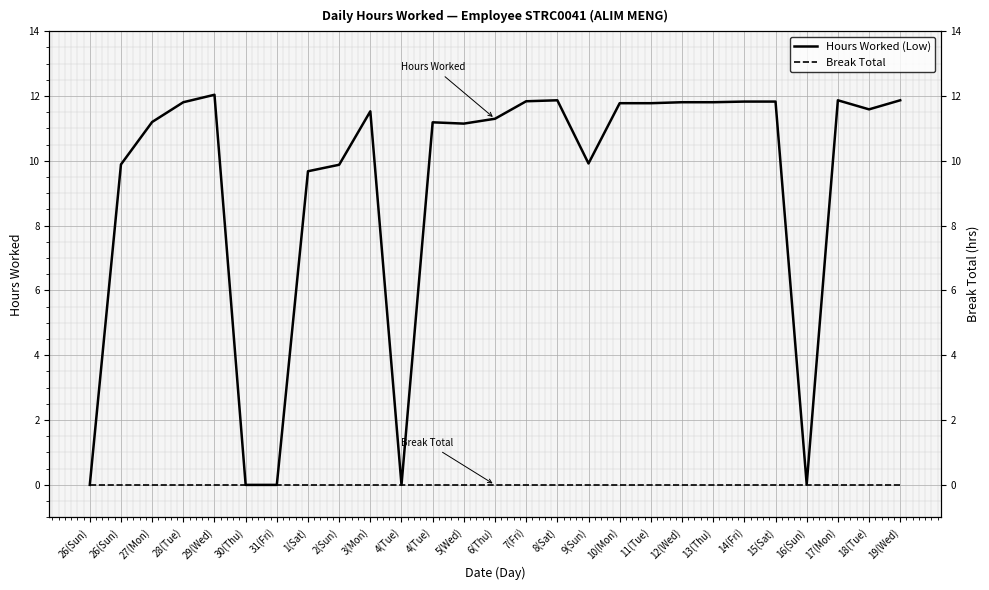

At which label does Hours Worked (Low) reach its peak?

29(Wed)